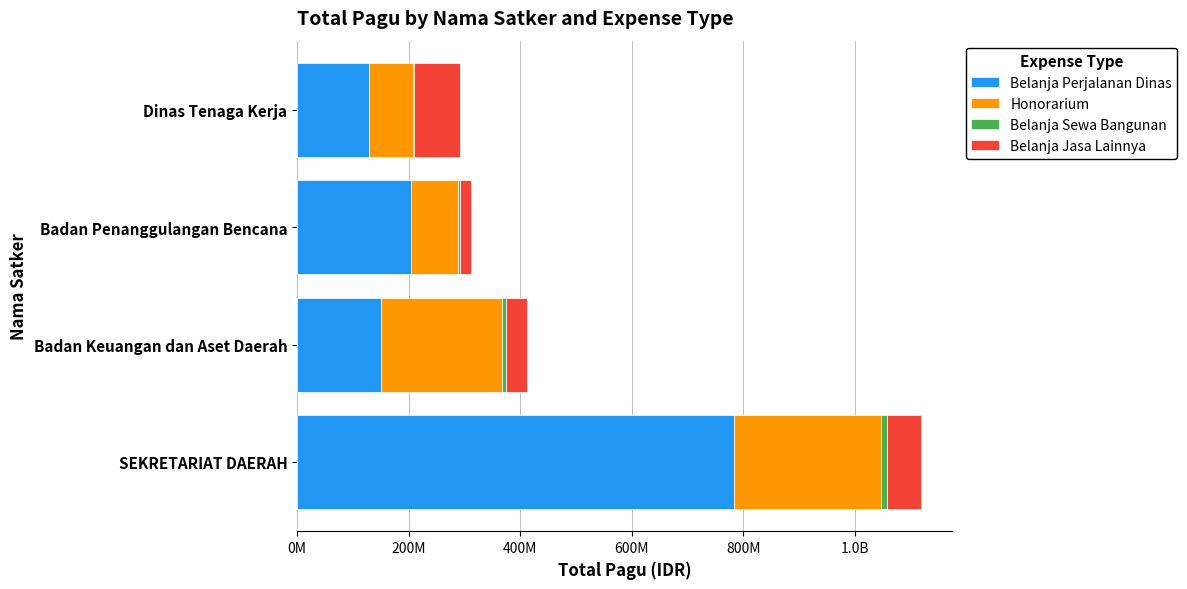

Reading left to right, transcribe all the data shown in this chart.

Belanja Perjalanan Dinas: 782963000	150056000	203557057	129729764
Honorarium: 263650000	217200000	85350000	77900000
Belanja Sewa Bangunan: 12000000	7000000	2500000	2500000
Belanja Jasa Lainnya: 60411826	38950000	20100000	81600000